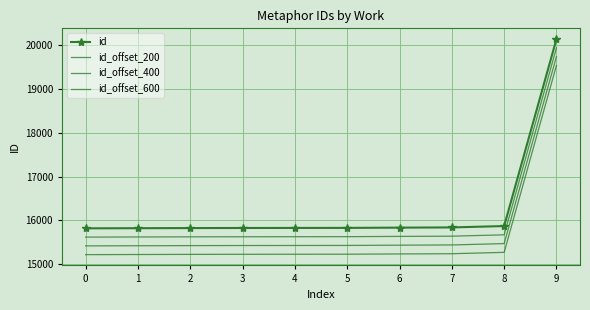

What is the average value of the id_offset_400 series?

15862